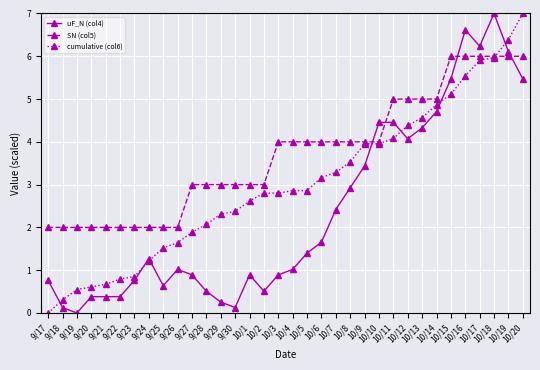

Is the value of uF_N (col4) at 10/11 greater than the value of cumulative (col6) at 10/10?

Yes